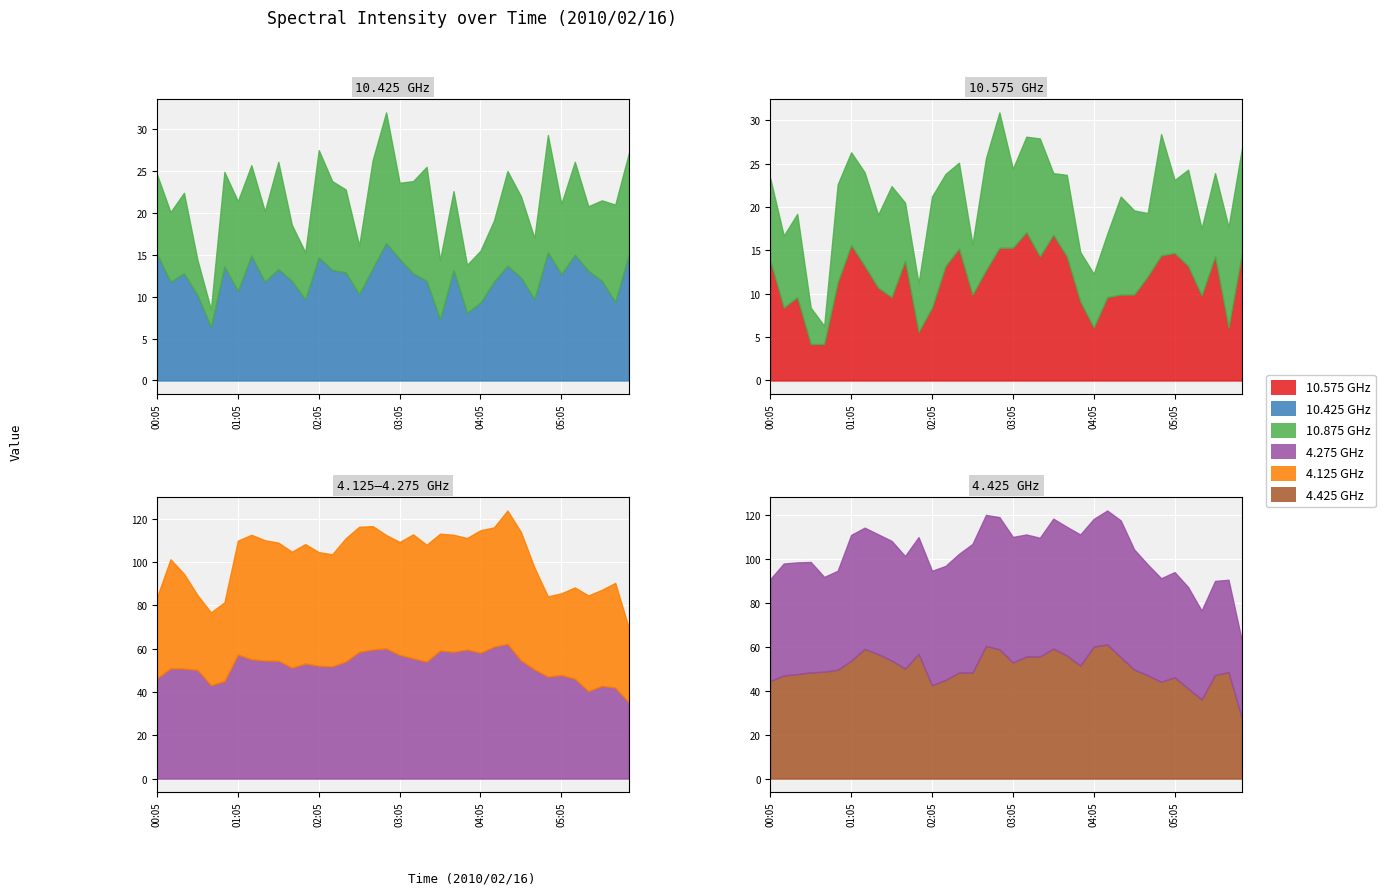

In 4.275, how many points are lower than both neighbors (excluding endpoints)?

8